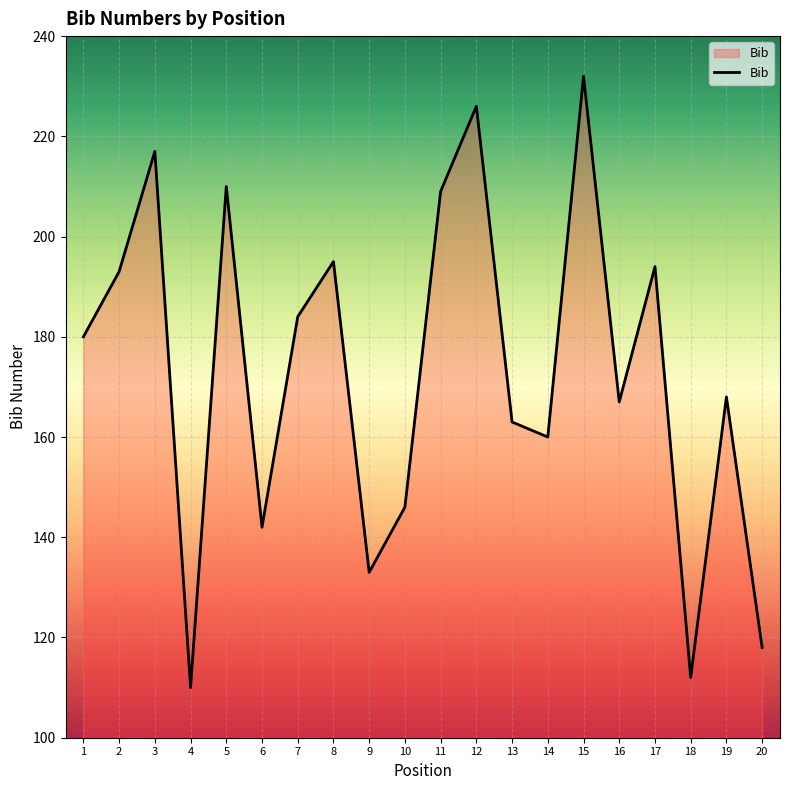

True or false: the data shows 383 at 3.

False